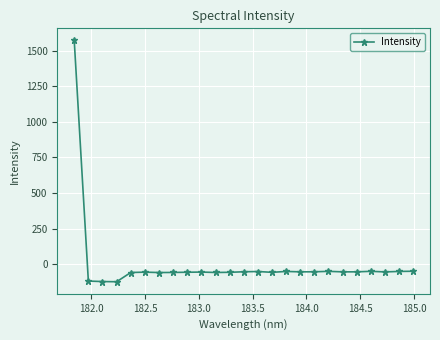

What is the maximum value shown in the chart?

1570.9